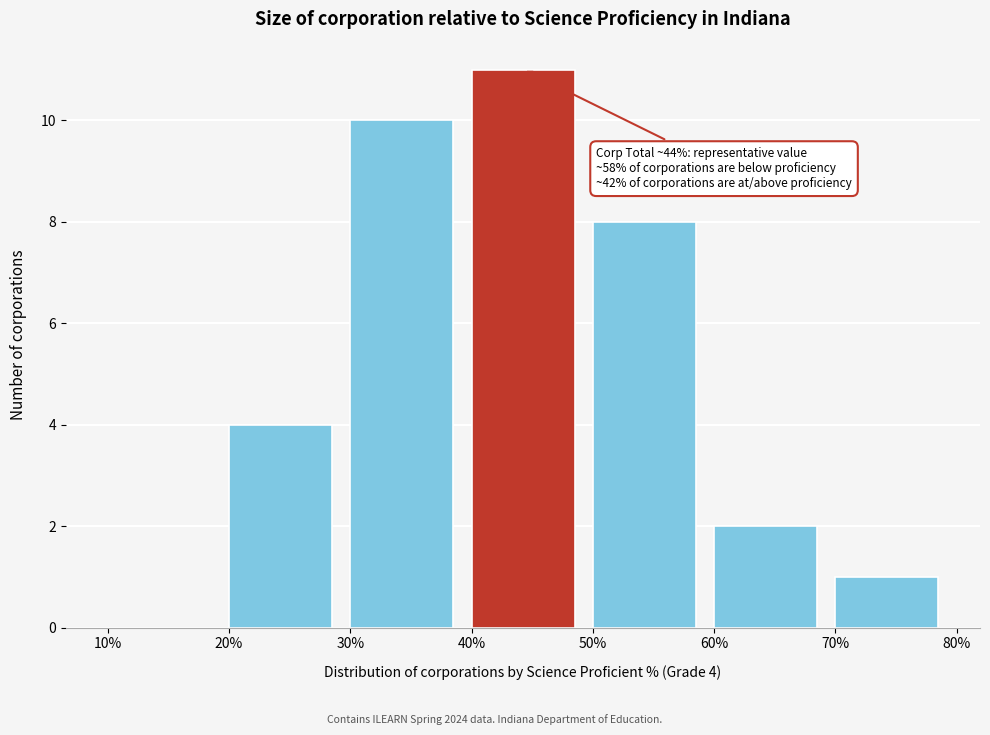

Reading right to left, extract all data points from this chart.

70%=1	60%=2	50%=8	40%=11	30%=10	20%=4	10%=0